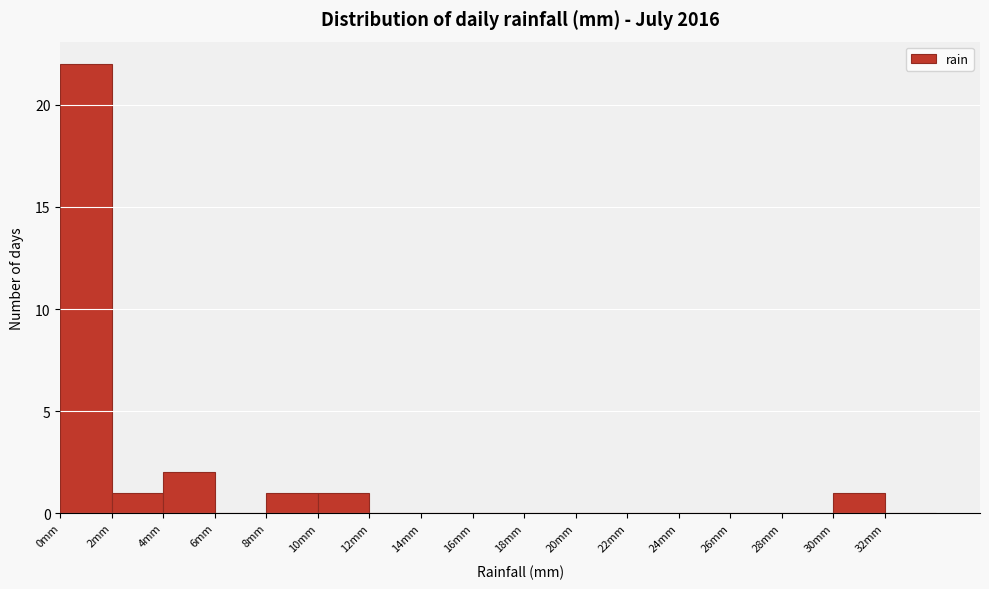

Reading left to right, transcribe this chart: for each bar, give the range it covers on the x-axis and its height. The values are not printed on the chart, so give them approximately, as read against the axis.

0 to 2: 22
2 to 4: 1
4 to 6: 2
6 to 8: 0
8 to 10: 1
10 to 12: 1
12 to 14: 0
14 to 16: 0
16 to 18: 0
18 to 20: 0
20 to 22: 0
22 to 24: 0
24 to 26: 0
26 to 28: 0
28 to 30: 0
30 to 32: 1
32 to 34: 0